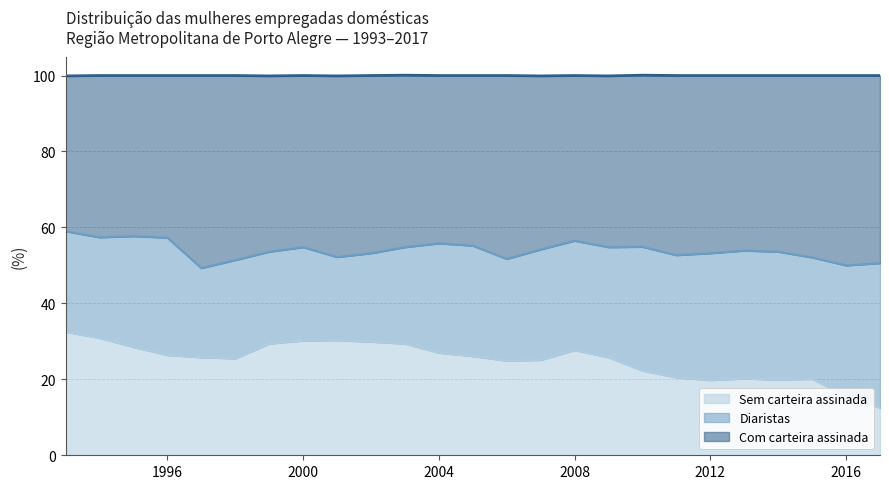

Which series has the largest total across all categories?

Com carteira assinada